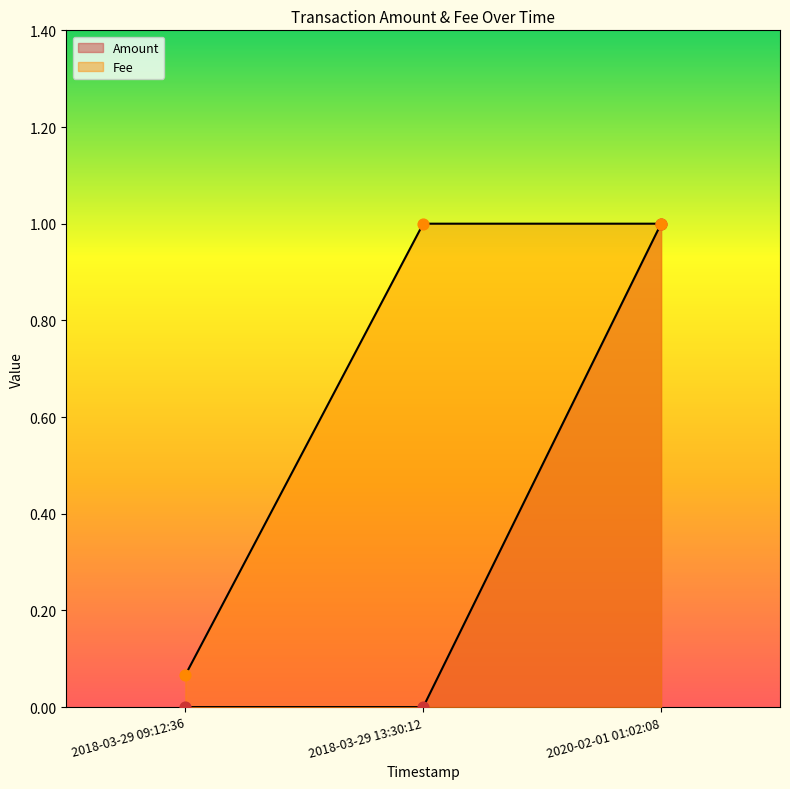

Which series has the largest Y range (max minus min)?

Amount